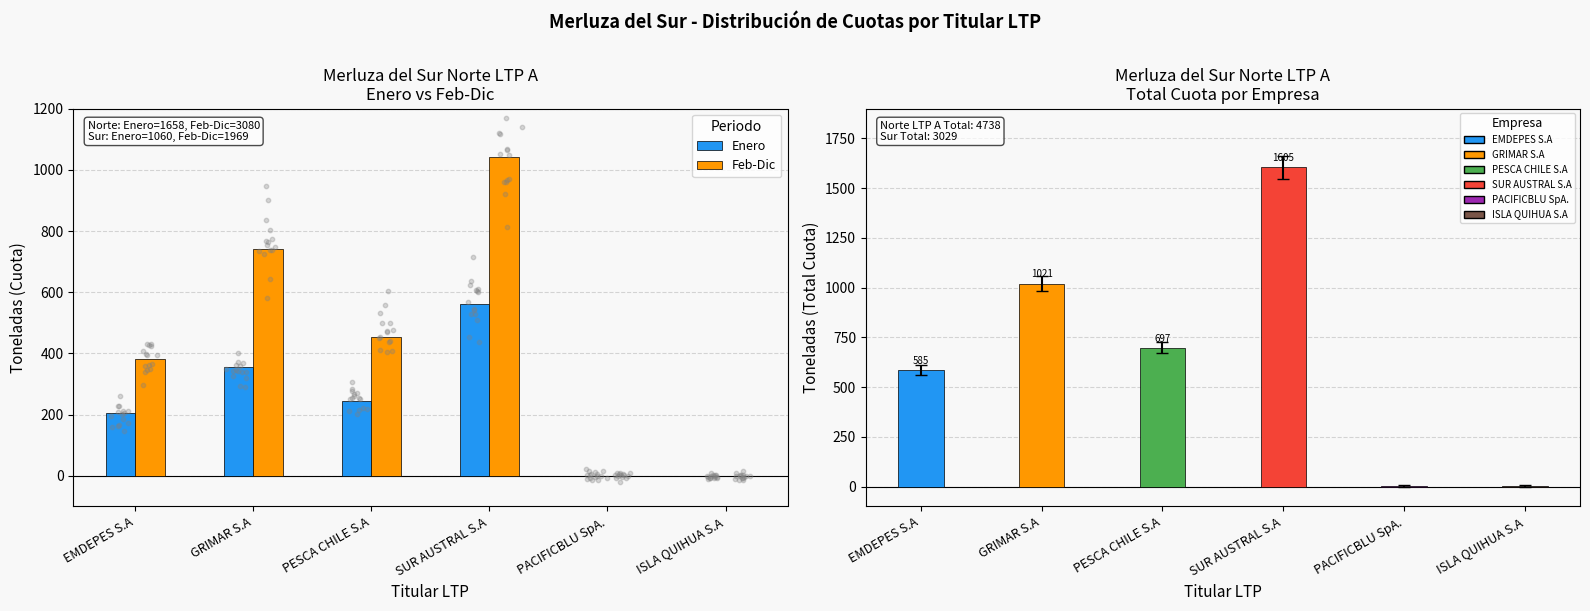

What is the total value across all series at EMDEPES S.A?

1169.4